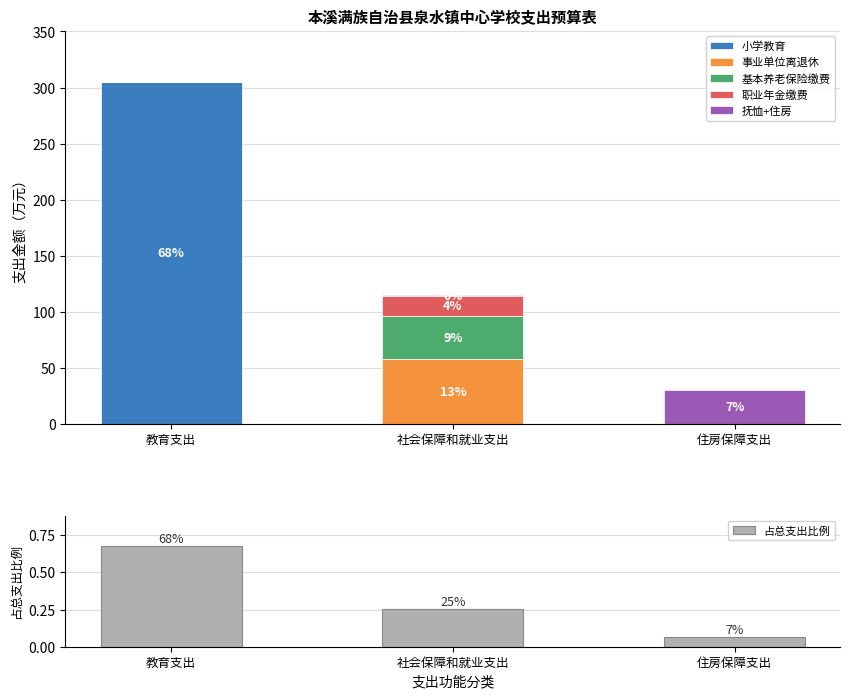

True or false: 小学教育 has a value of 304.9 at 教育支出.

True